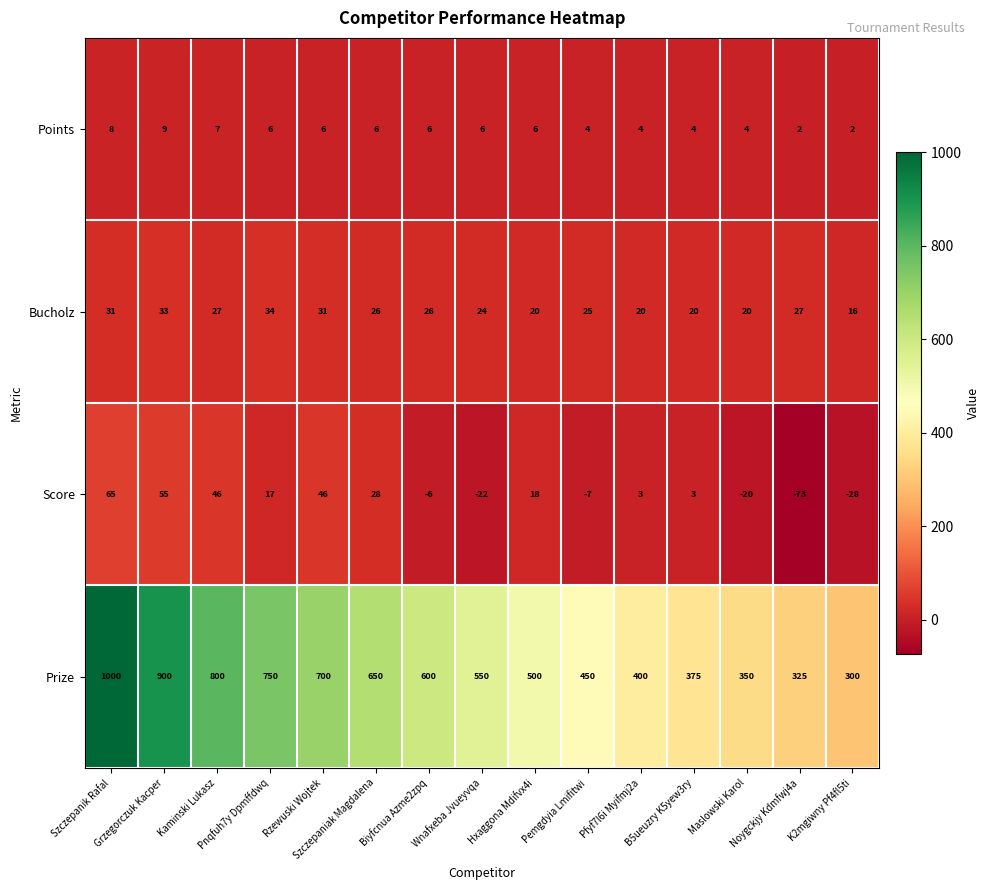

What is the highest value of the Prize series?

1000